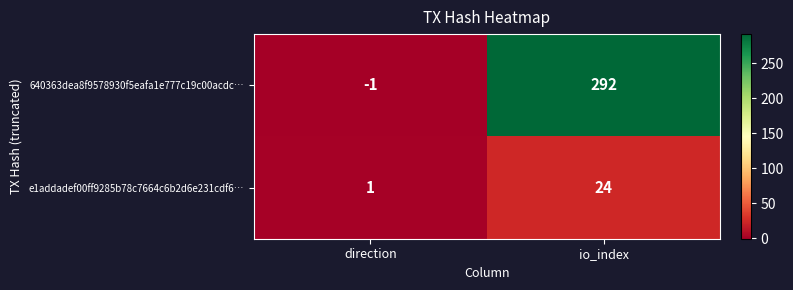

What is the difference between the maximum and minimum values in the e1addadef00ff9285b78c7664c6b2d6e231cdf6… series?

23